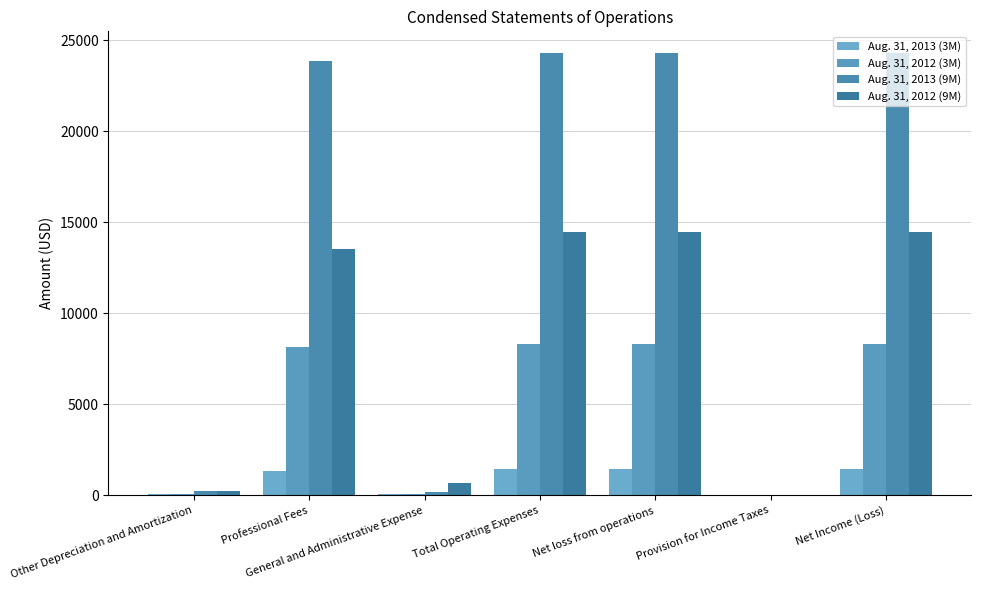

The Aug. 31, 2012 (9M) series shows 3826 at Net Income (Loss). True or false?

False